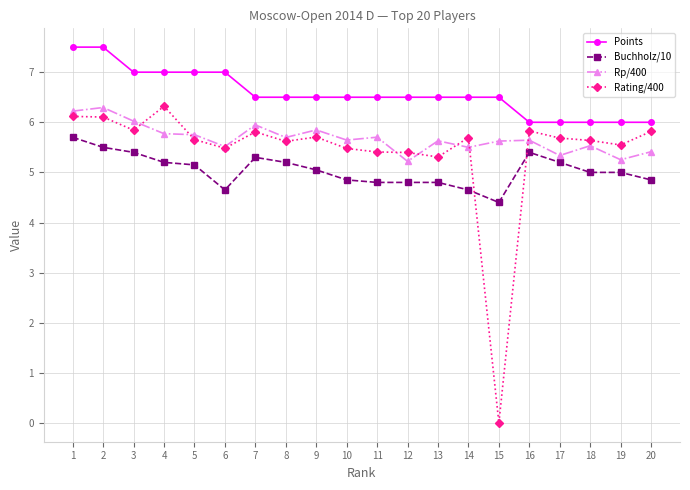

What is the sum of all Points values?

131.5